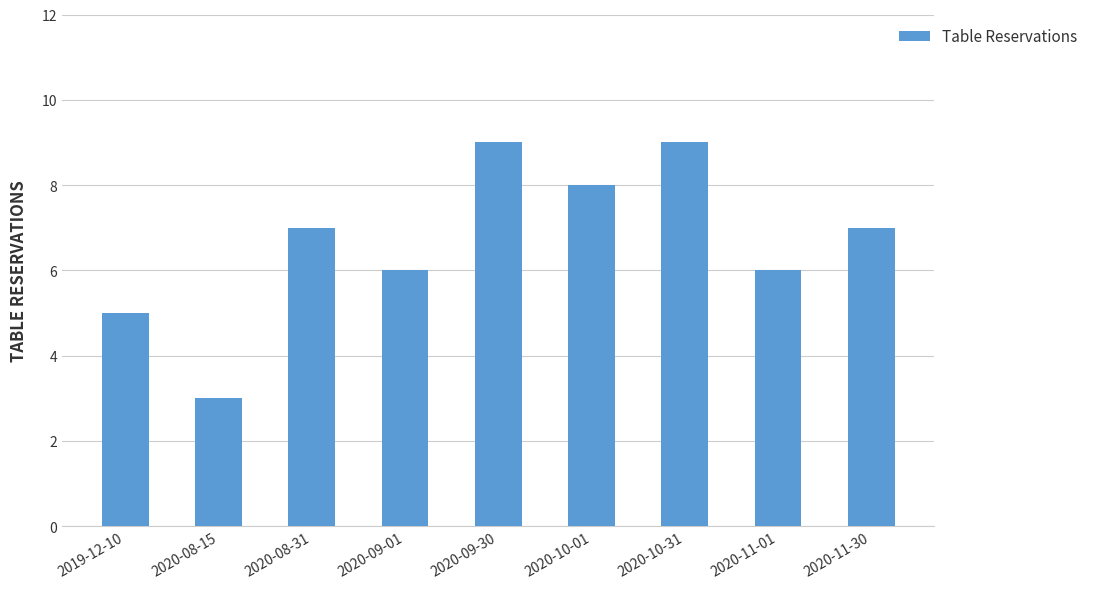

Reading left to right, list all the values displayed in this chart.

2019-12-10=5	2020-08-15=3	2020-08-31=7	2020-09-01=6	2020-09-30=9	2020-10-01=8	2020-10-31=9	2020-11-01=6	2020-11-30=7